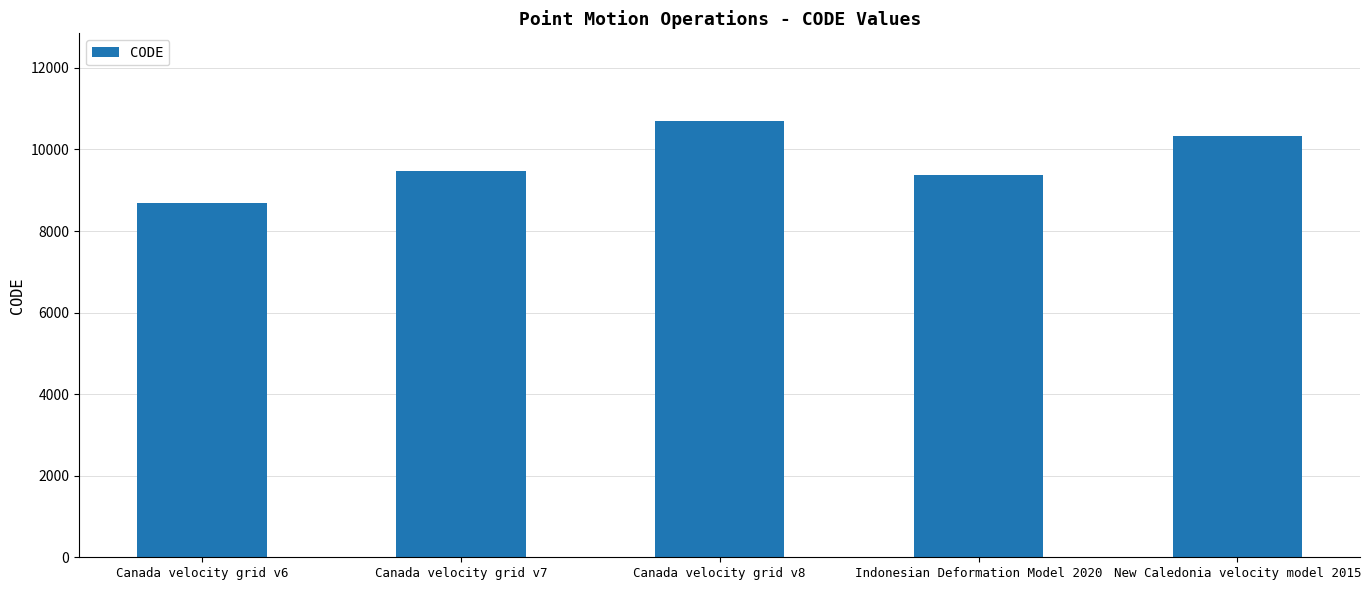

Reading right to left, list all the values displayed in this chart.

10323	9375	10707	9483	8676